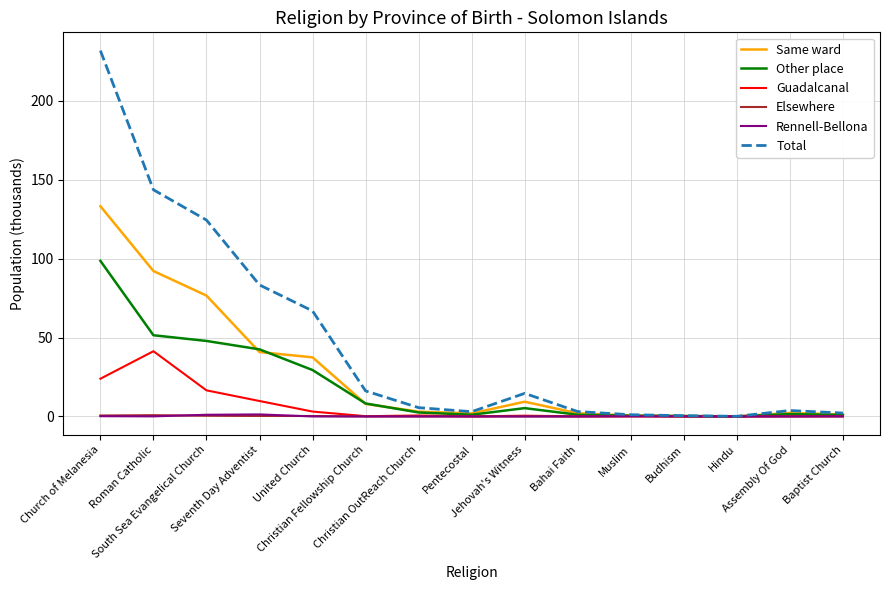

The Rennell-Bellona series shows 0.0 at Jehovah's Witness. True or false?

True